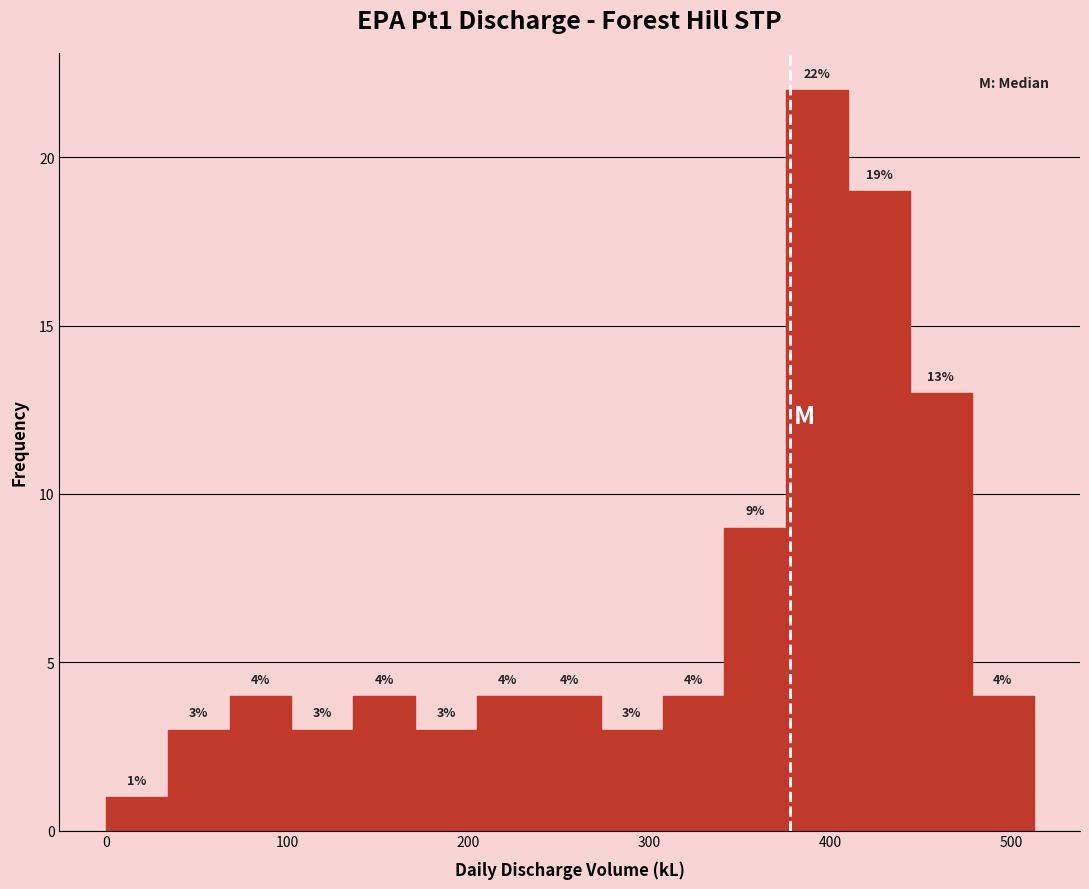

Around what value on the x-axis is the tallest bar? Give the approximate position of its centre, as read against the axis.

390